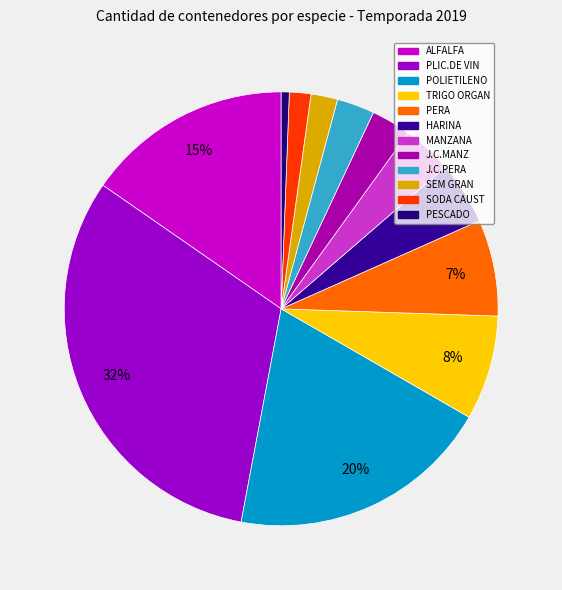

Which category has the biggest portion of the pie?

PLIC.DE VIN